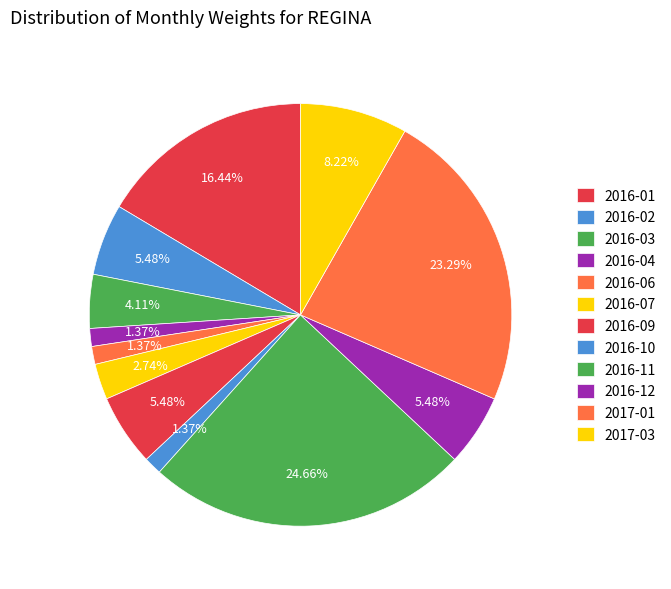

Does 2016-12 represent more than half of the total?

No